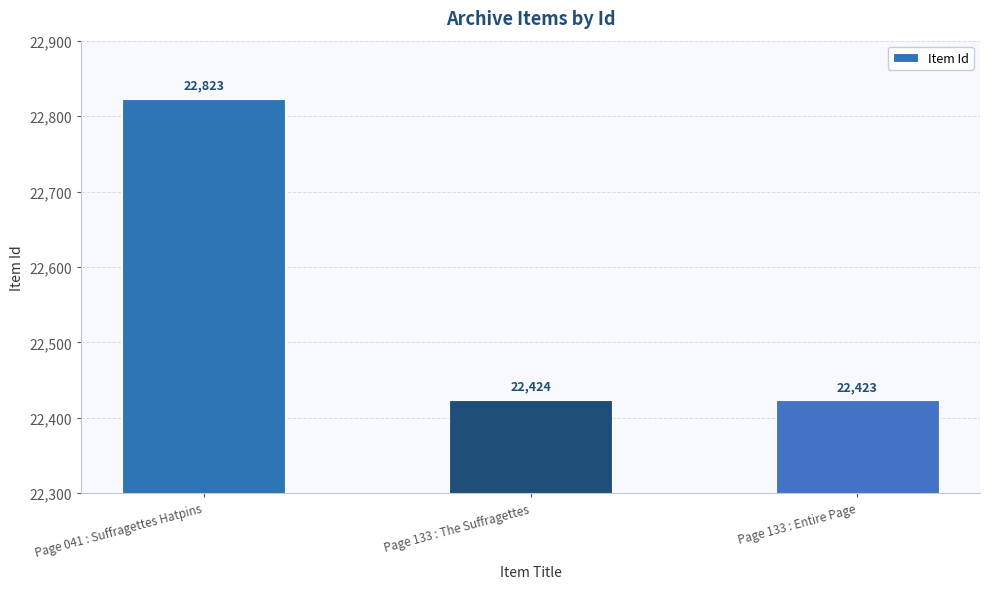

At which label does the data first exceed 22424?

Page 041 : Suffragettes Hatpins